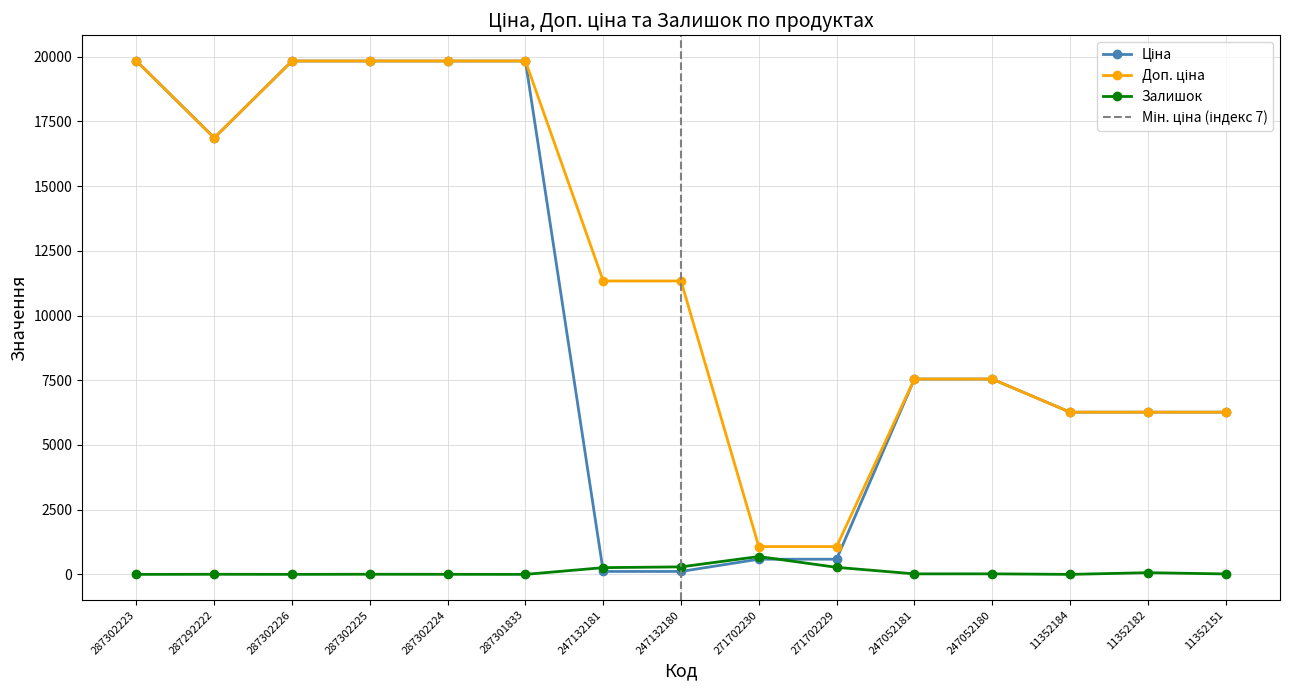

Which series has the widest spread of values?

Ціна